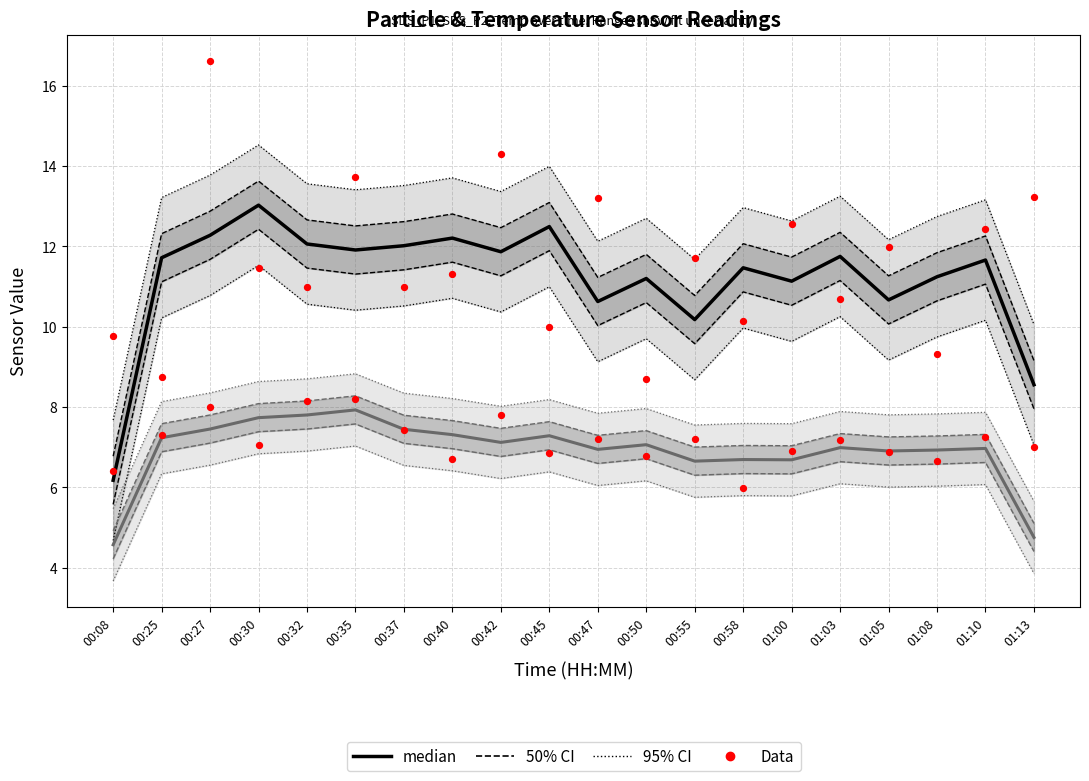

Is the value of Data (SDS_P1) at 00:37 greater than the value of median (SDS_P1) at 00:45?

No